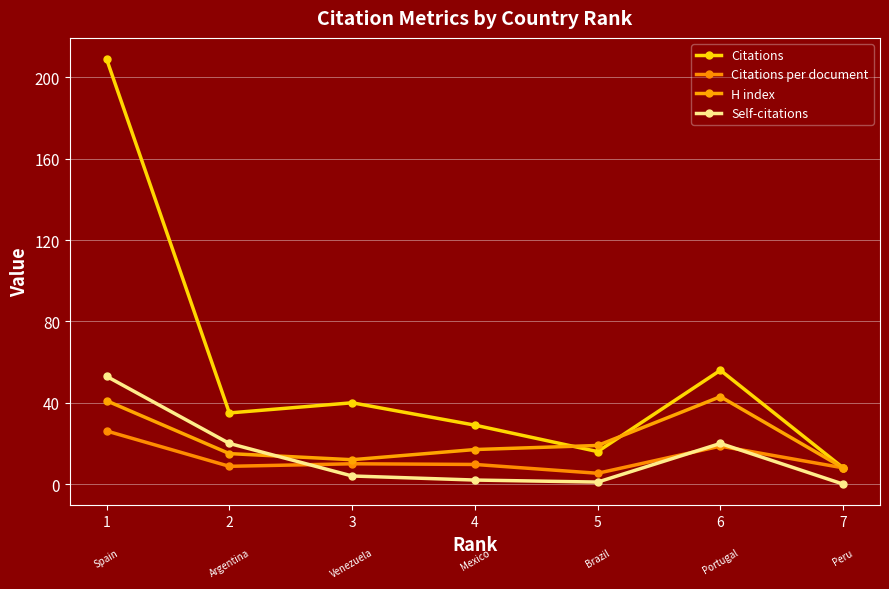

Where does the Citations series first go above 35?

1